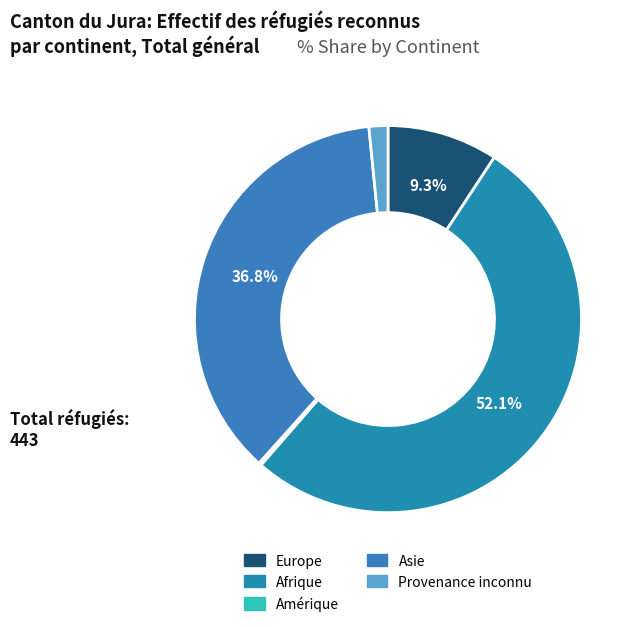

To the nearest percent, what portion does Provenance inconnu represent?

2%